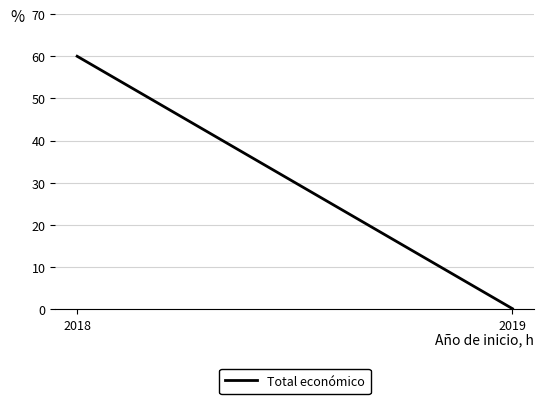

At which category does the chart reach its minimum across all series?

2019